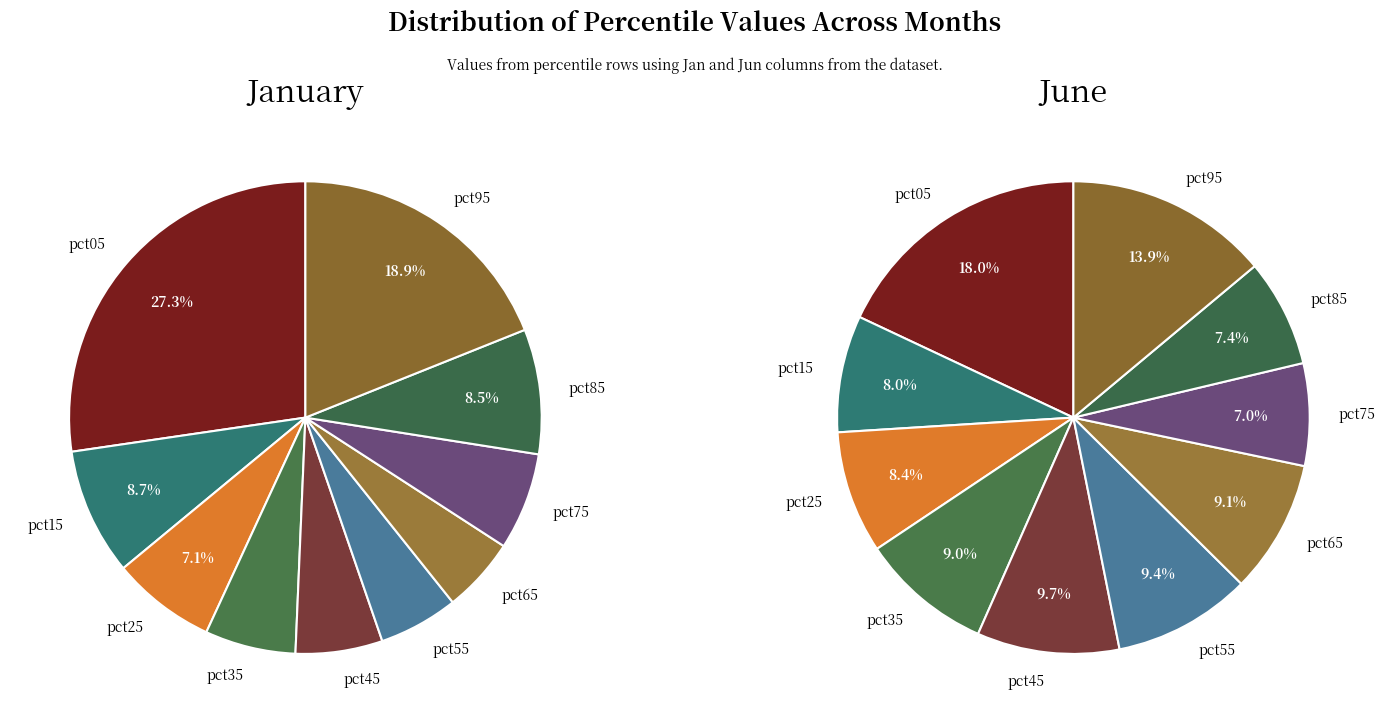

What is the largest slice in the pie chart?

pct05